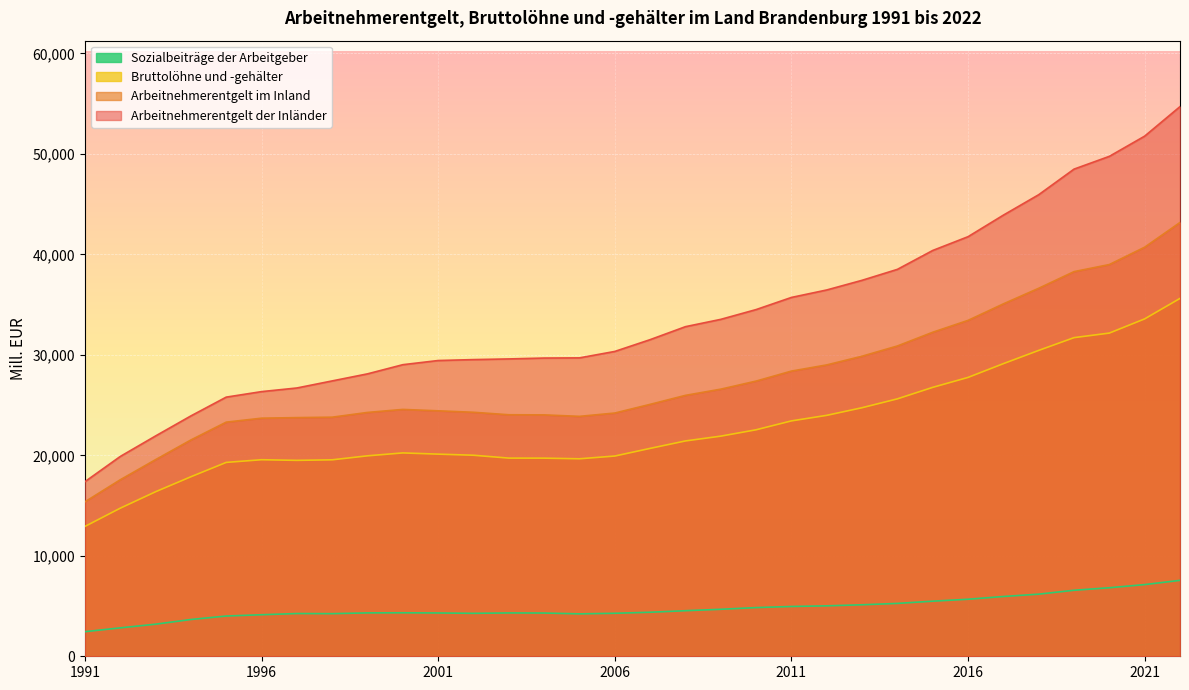

Which has a higher value, 2007 or 1994?

2007